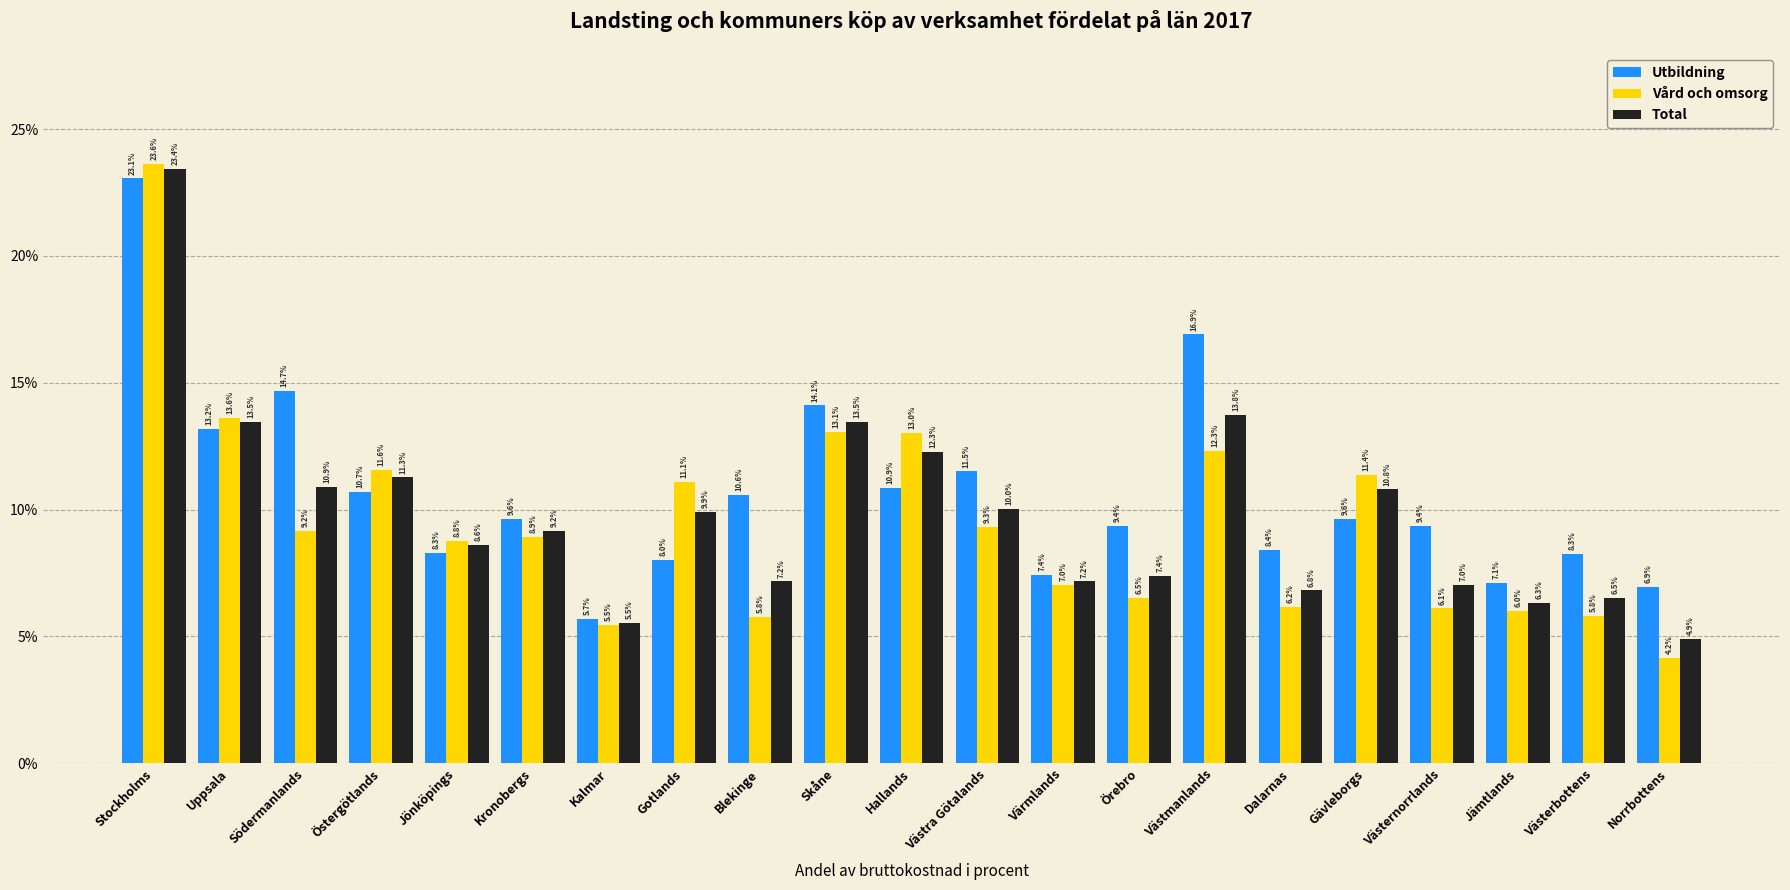

What is the value of the Total bar at the 18th from the left?

7.0